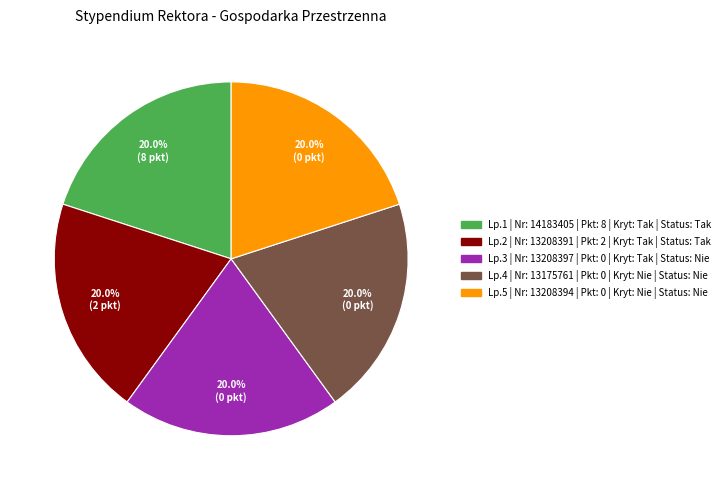

Does any single category account for the majority?

No